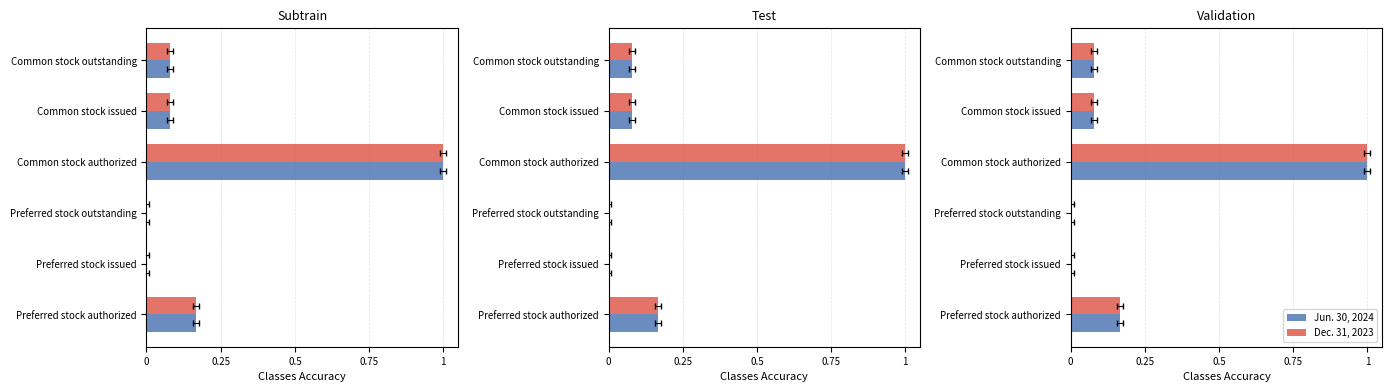

What is the highest value of the Dec. 31, 2023 series?

1.0